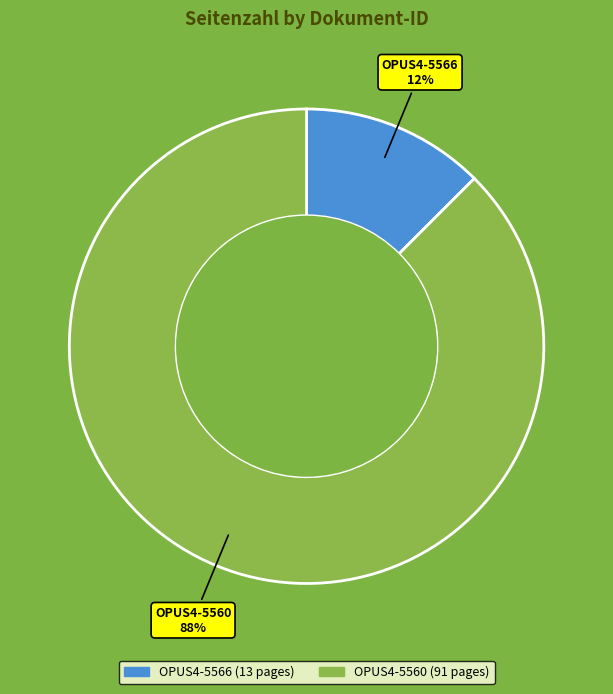

Is the sum of OPUS4-5560 and OPUS4-5566 greater than half?

Yes